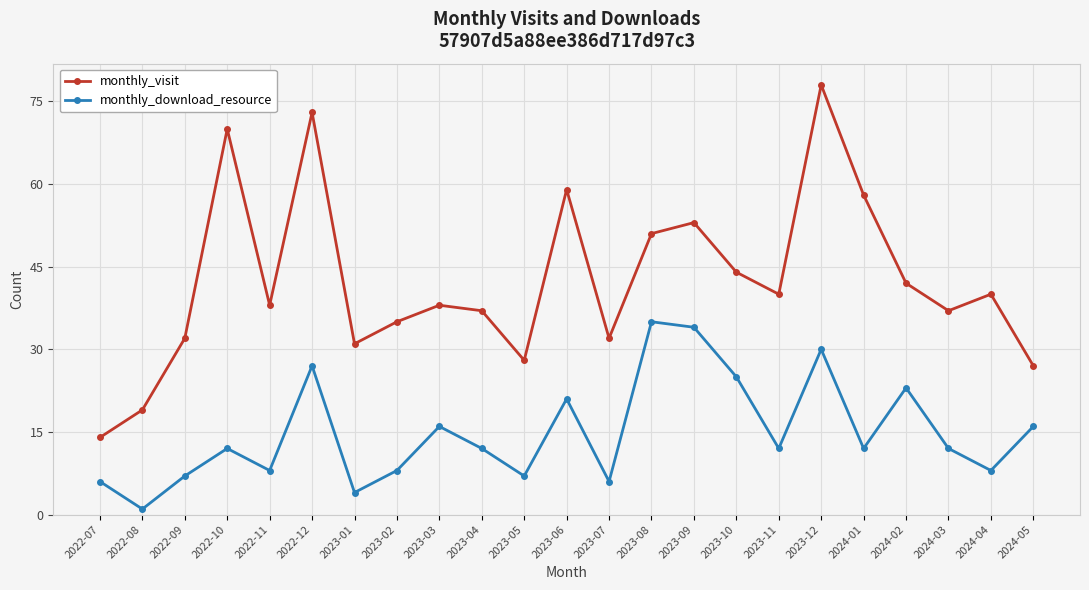

True or false: monthly_visit and monthly_download_resource cross at least once.

False